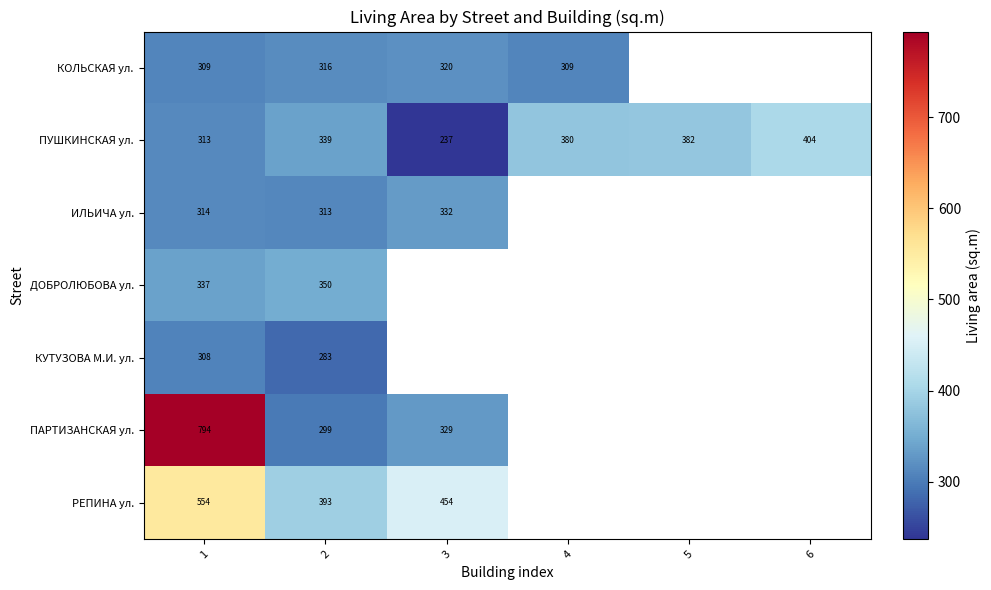

True or false: ПАРТИЗАНСКАЯ ул. has a value of 329.0 at 3.

True